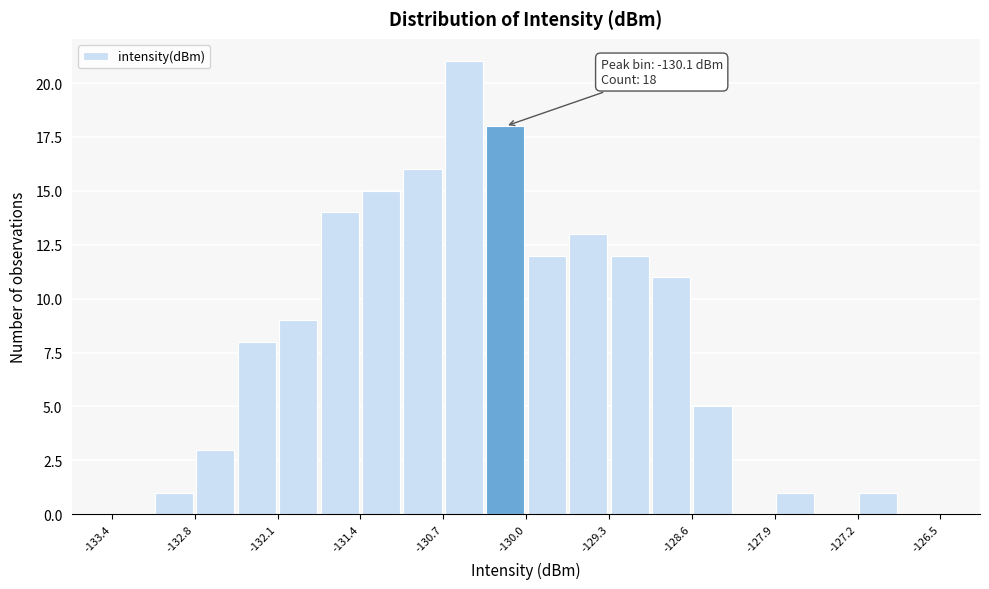

Read against the x-axis, roughly where is the centre of the tallest bar?

-130.5